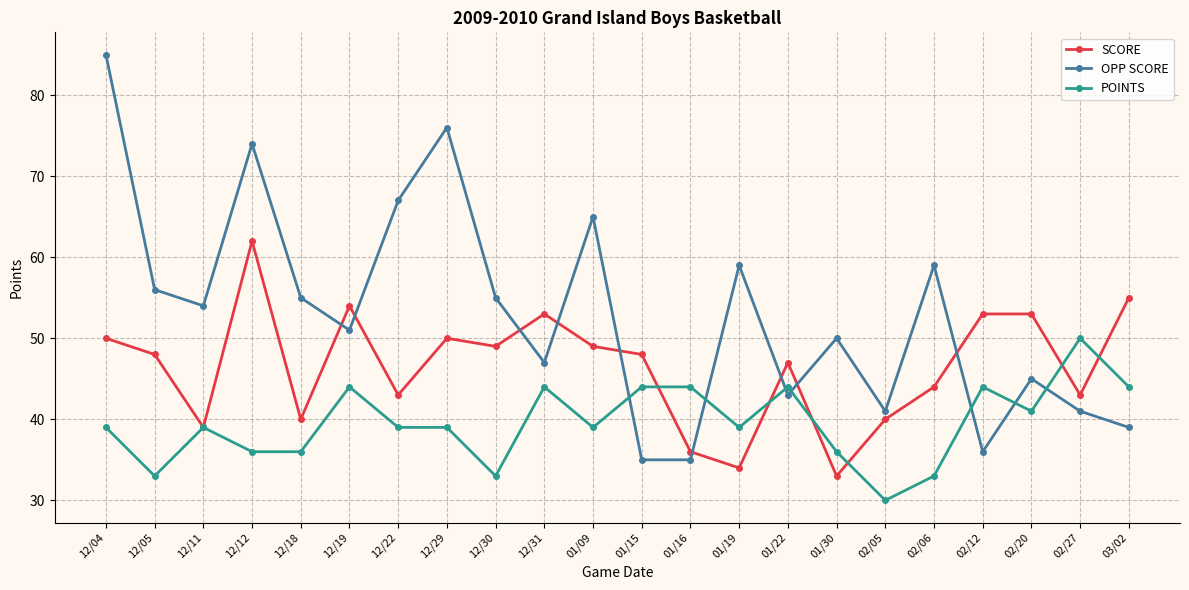

Which series has the largest total across all categories?

OPP SCORE